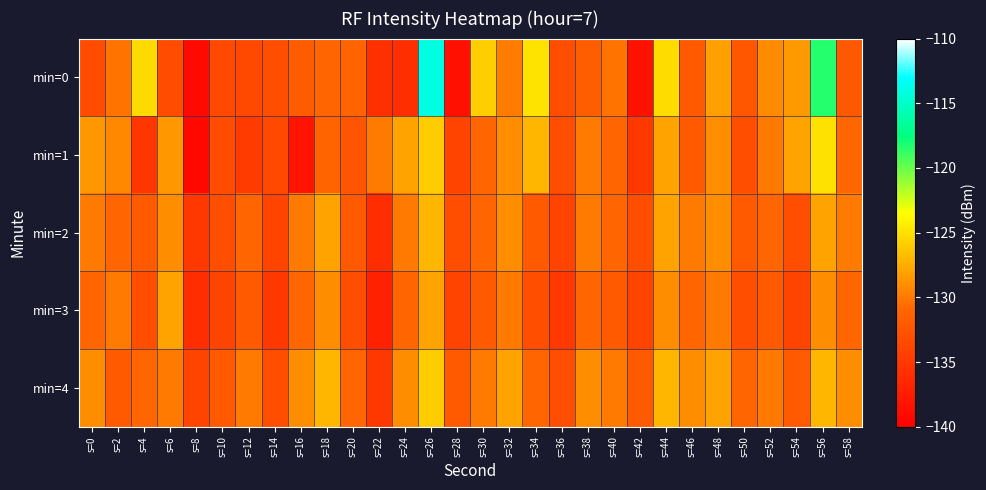

Reading right to left, extract all data points from this chart.

min=0: s=58=-132.1	s=56=-118.4	s=54=-128.5	s=52=-129.2	s=50=-132.2	s=48=-128.1	s=46=-132.0	s=44=-125.2	s=42=-138.4	s=40=-130.3	s=38=-131.6	s=36=-133.0	s=34=-124.8	s=32=-129.9	s=30=-125.9	s=28=-138.5	s=26=-114.0	s=24=-135.9	s=22=-135.7	s=20=-131.1	s=18=-131.0	s=16=-131.9	s=14=-133.1	s=12=-133.6	s=10=-133.6	s=8=-139.1	s=6=-133.2	s=4=-125.3	s=2=-130.3	s=0=-133.2
min=1: s=58=-131.0	s=56=-125.0	s=54=-128.0	s=52=-130.0	s=50=-133.0	s=48=-129.0	s=46=-132.0	s=44=-128.0	s=42=-135.0	s=40=-131.0	s=38=-130.0	s=36=-133.0	s=34=-127.0	s=32=-129.0	s=30=-131.0	s=28=-134.0	s=26=-126.0	s=24=-128.0	s=22=-130.0	s=20=-132.5	s=18=-131.1	s=16=-138.2	s=14=-133.6	s=12=-134.6	s=10=-133.2	s=8=-139.3	s=6=-128.6	s=4=-135.1	s=2=-129.3	s=0=-128.6
min=2: s=58=-130.0	s=56=-128.0	s=54=-133.0	s=52=-131.0	s=50=-132.0	s=48=-129.0	s=46=-130.0	s=44=-128.0	s=42=-133.0	s=40=-131.0	s=38=-130.0	s=36=-134.0	s=34=-132.0	s=32=-129.0	s=30=-131.0	s=28=-133.0	s=26=-127.0	s=24=-130.0	s=22=-136.0	s=20=-132.0	s=18=-128.0	s=16=-130.0	s=14=-134.0	s=12=-131.0	s=10=-133.0	s=8=-135.0	s=6=-129.0	s=4=-132.0	s=2=-131.0	s=0=-130.0
min=3: s=58=-131.0	s=56=-129.0	s=54=-134.0	s=52=-132.0	s=50=-133.0	s=48=-130.0	s=46=-131.0	s=44=-129.0	s=42=-134.0	s=40=-132.0	s=38=-131.0	s=36=-135.0	s=34=-133.0	s=32=-130.0	s=30=-132.0	s=28=-134.0	s=26=-128.0	s=24=-131.0	s=22=-137.0	s=20=-133.0	s=18=-129.0	s=16=-131.0	s=14=-135.0	s=12=-132.0	s=10=-134.0	s=8=-136.0	s=6=-128.0	s=4=-133.0	s=2=-130.0	s=0=-131.0
min=4: s=58=-129.0	s=56=-127.0	s=54=-132.0	s=52=-130.0	s=50=-131.0	s=48=-128.0	s=46=-129.0	s=44=-127.0	s=42=-132.0	s=40=-130.0	s=38=-129.0	s=36=-133.0	s=34=-131.0	s=32=-128.0	s=30=-130.0	s=28=-132.0	s=26=-126.0	s=24=-129.0	s=22=-135.0	s=20=-131.0	s=18=-127.0	s=16=-129.0	s=14=-133.0	s=12=-130.0	s=10=-132.0	s=8=-134.0	s=6=-130.0	s=4=-131.0	s=2=-132.0	s=0=-129.0